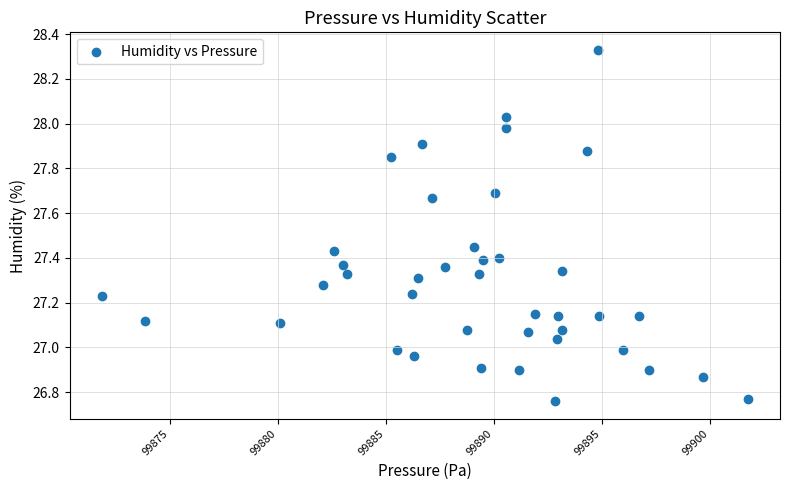

What is the range of X values (max minus min)?

29.9